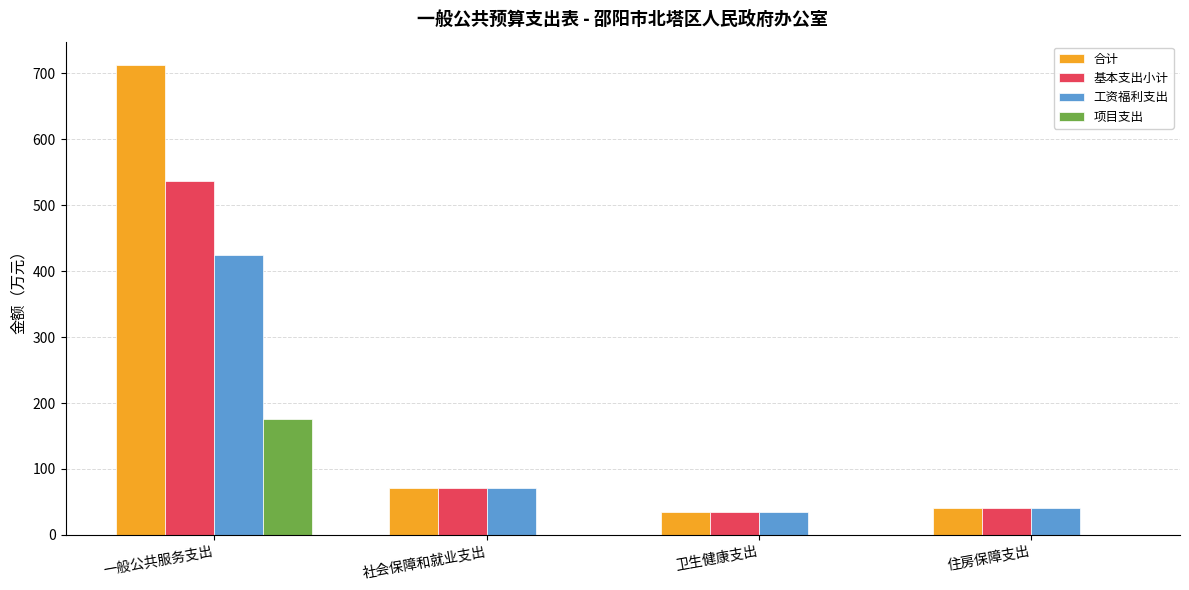

True or false: 项目支出 has a value of 0.0 at 社会保障和就业支出.

True